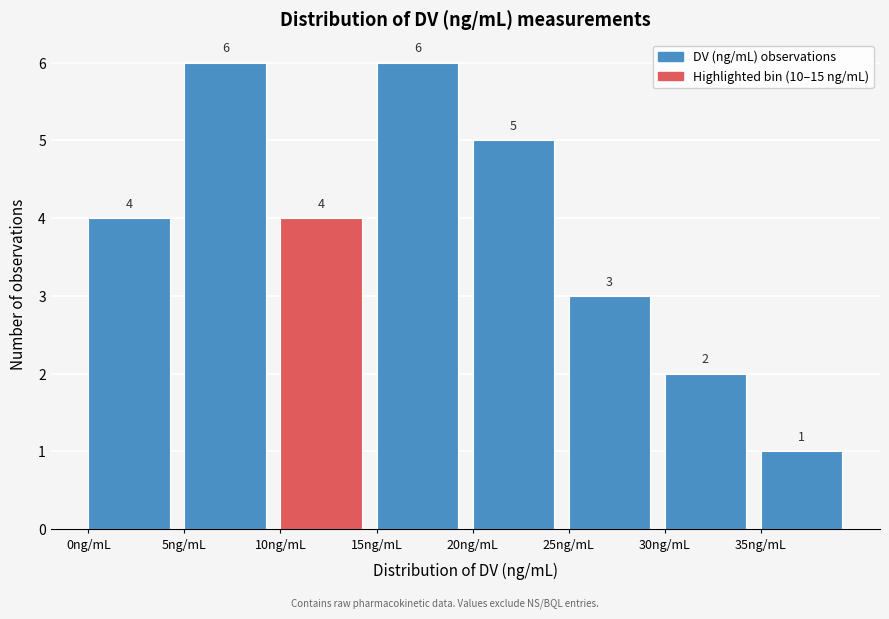

What is the height of the bar covering 0 to 5 on the x-axis?

4